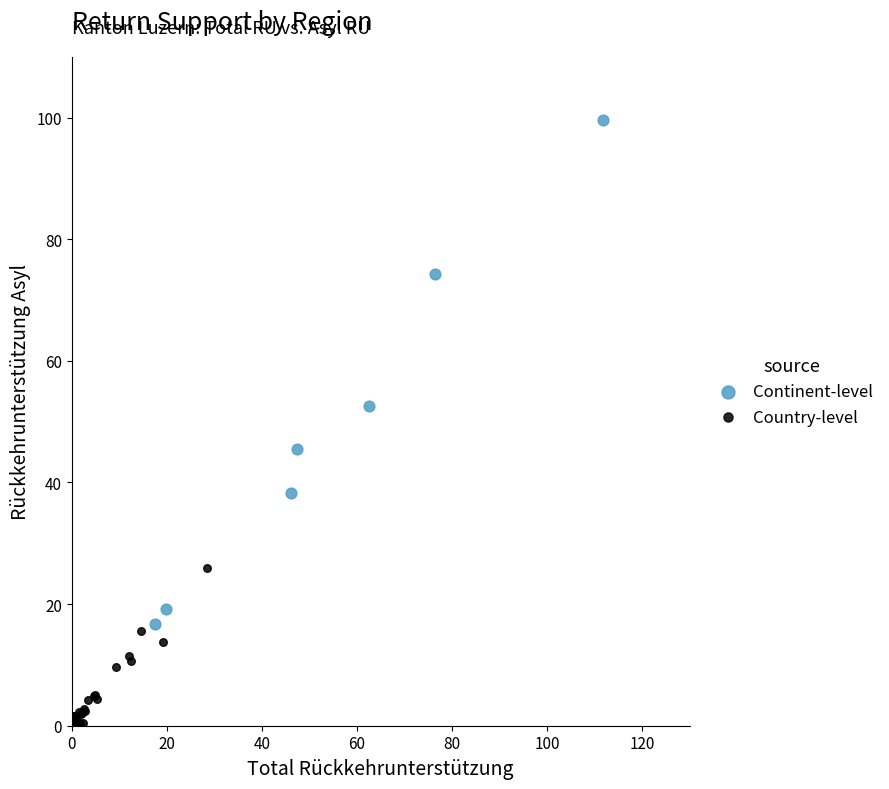

Which series contains the lowest Y value?

Country-level